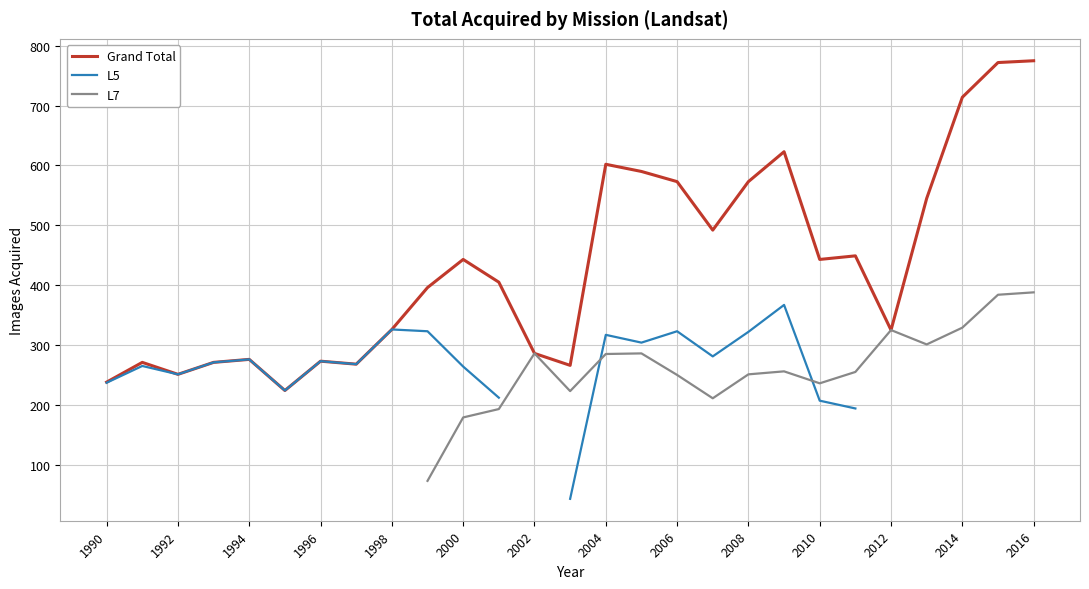

What is the minimum value for Grand Total?

224